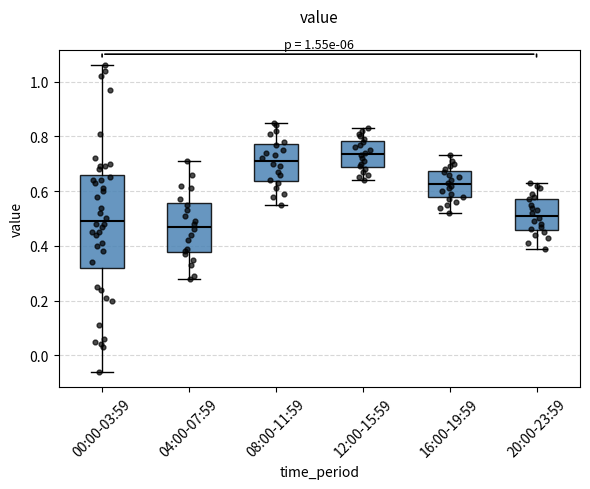

Which box is the tallest, from its lower edge to its upper edge?

00:00-03:59